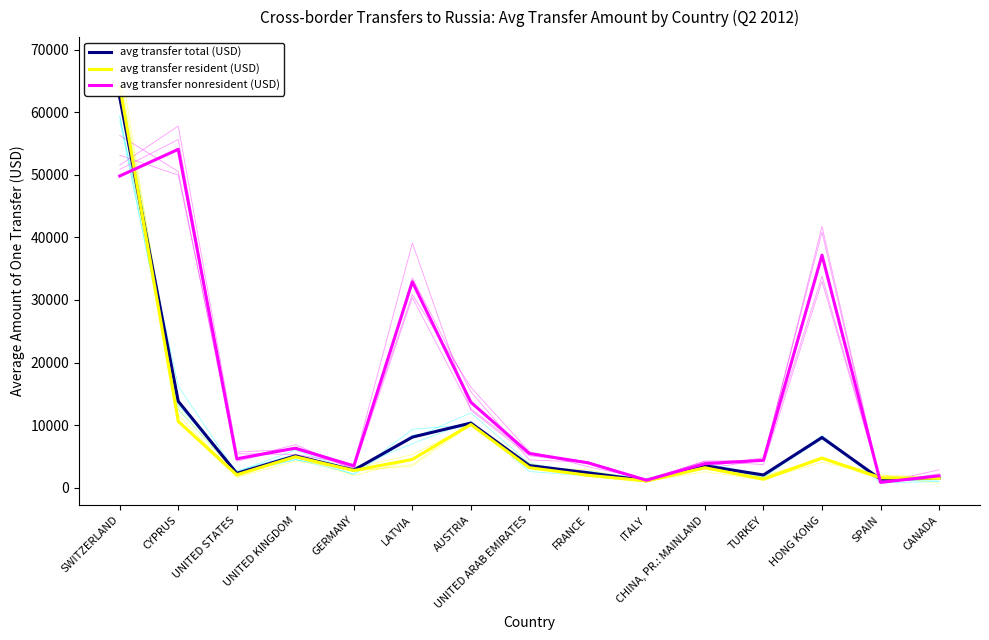

Reading left to right, transcribe all the data shown in this chart.

avg transfer total (USD): 62373	13797	2282	5078	2799	8076	10325	3522	2374	1115	3492	2024	8013	1339	1516
avg transfer resident (USD): 64246	10593	2052	4936	2736	4515	10092	3184	1973	1079	3180	1343	4722	1583	1470
avg transfer nonresident (USD): 49829	54095	4614	6303	3465	32904	13648	5453	3965	1186	3834	4368	37171	841	1886